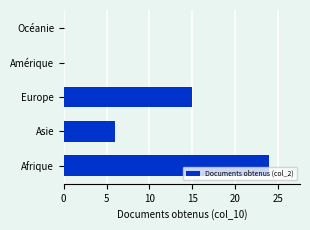

What is the change in value from Europe to Océanie?

-15